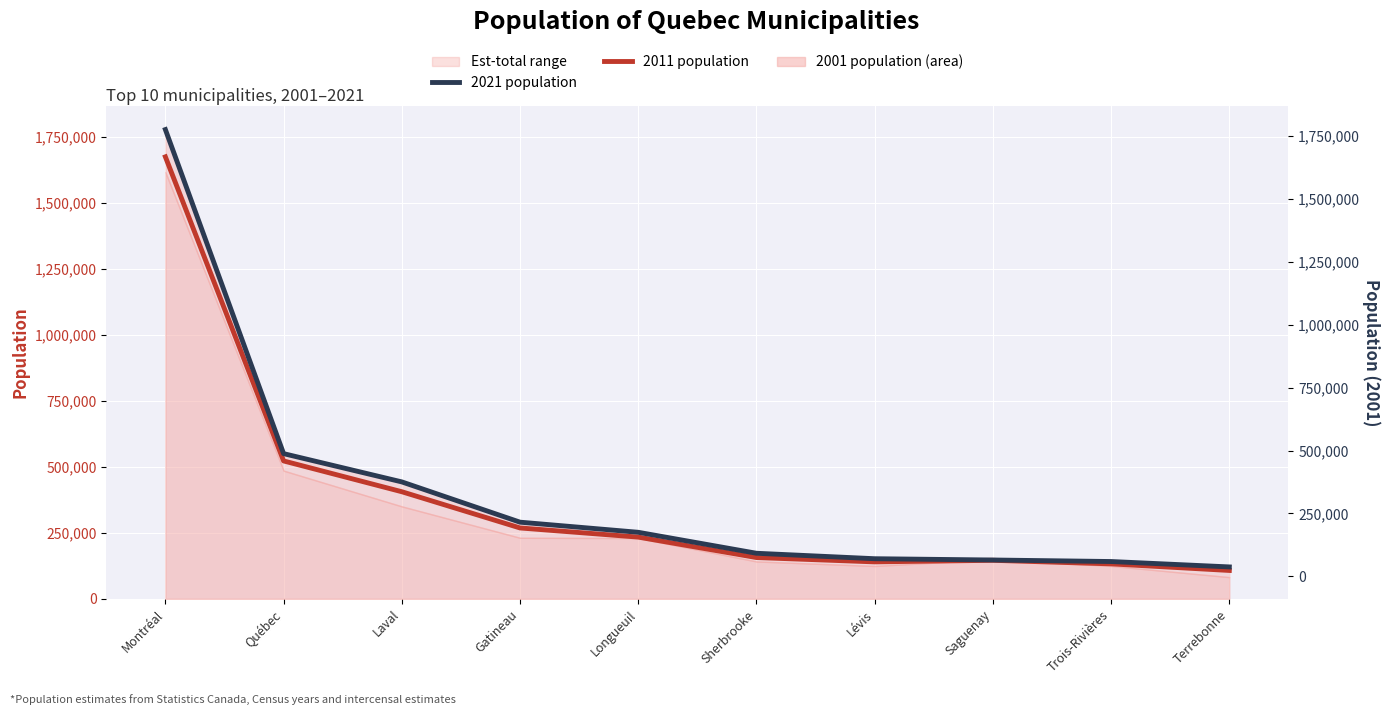

What is the sum of all 2011 population values?

3789085